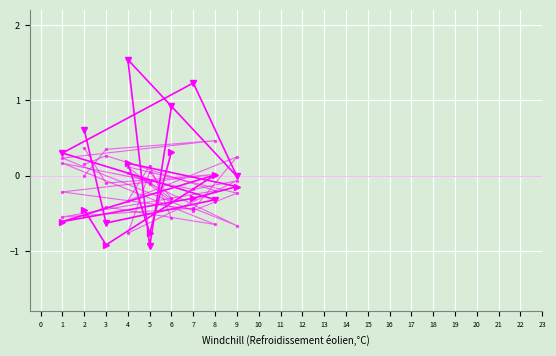

How many lines are shown in the chart?

6